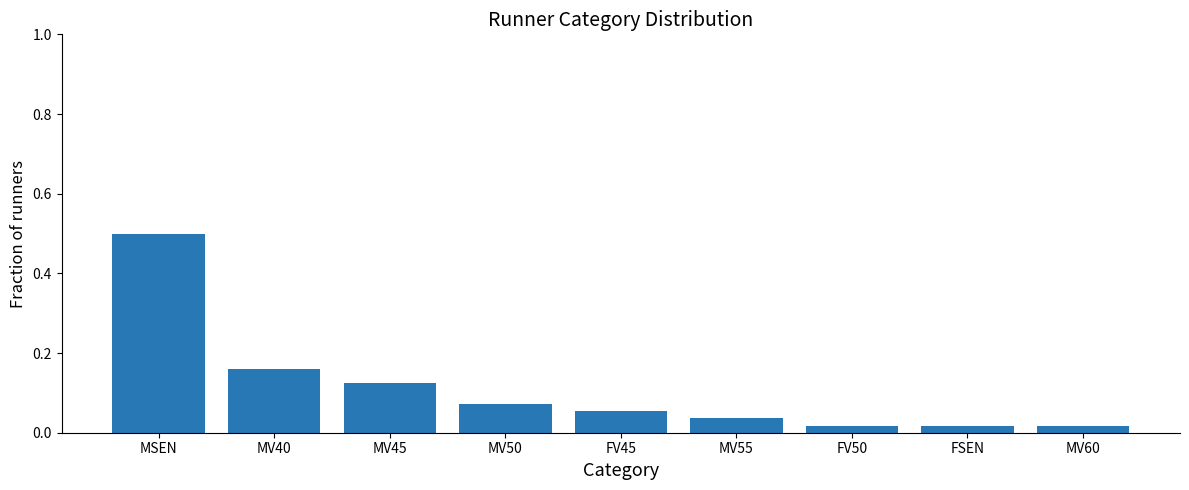

How many bars are there in total?

9